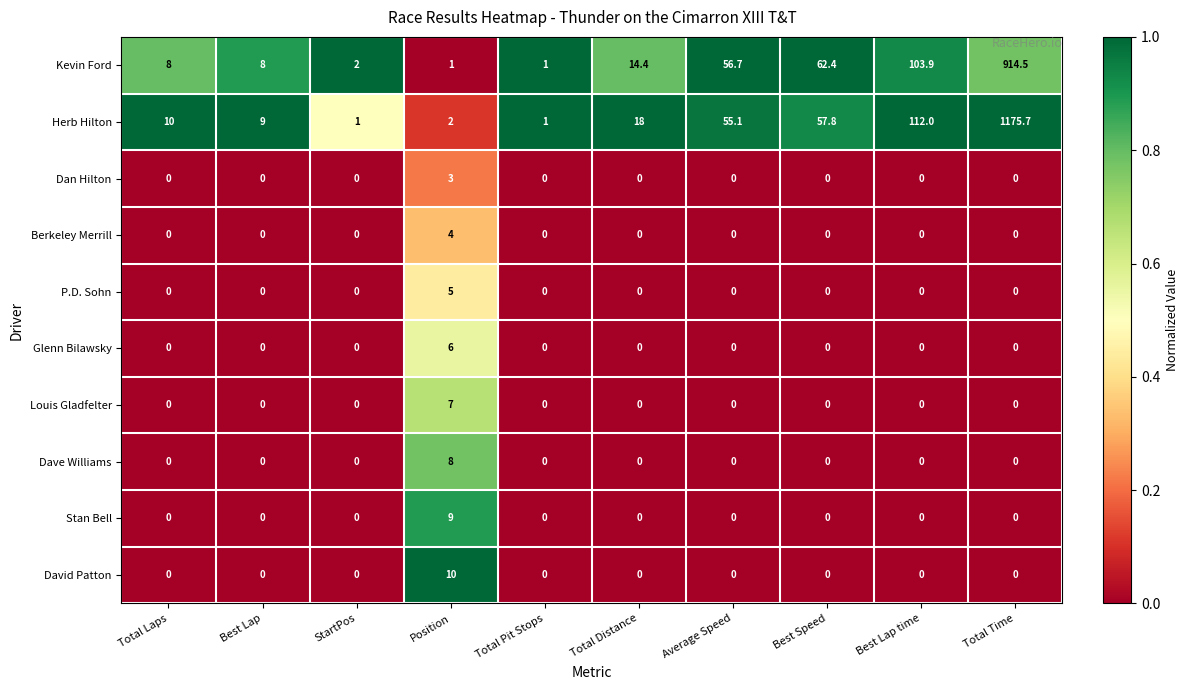

What is the greatest value displayed?

1175.7